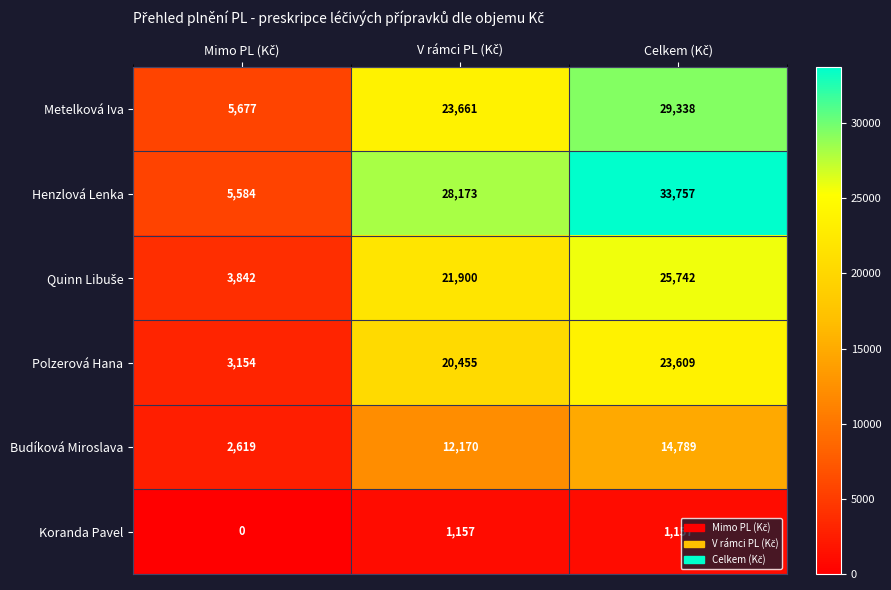

How many data points does each series have?

3